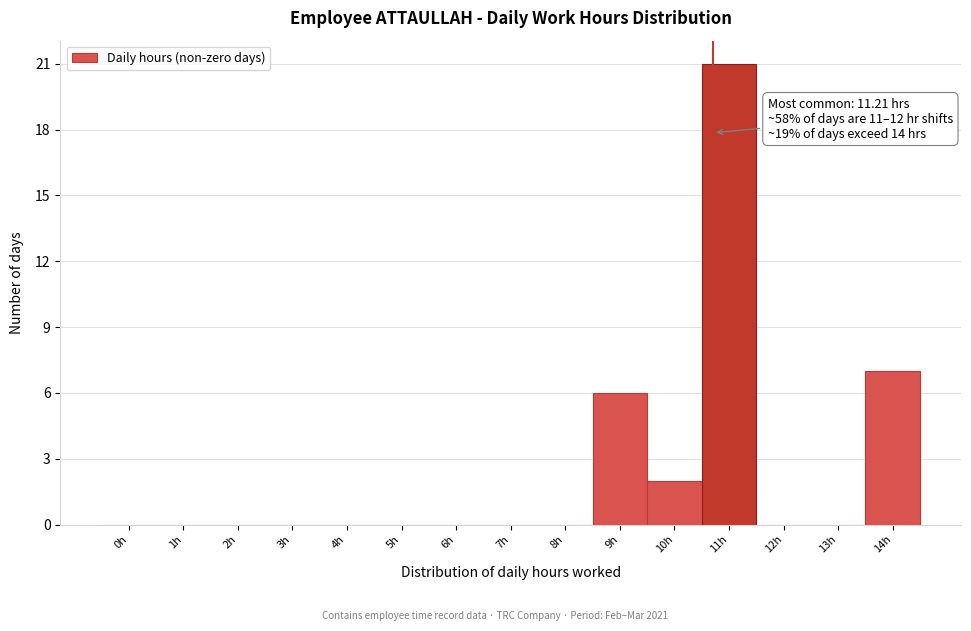

Reading left to right, transcribe all the data shown in this chart.

0h=0	1h=0	2h=0	3h=0	4h=0	5h=0	6h=0	7h=0	8h=0	9h=6	10h=2	11h=21	12h=0	13h=0	14h=7